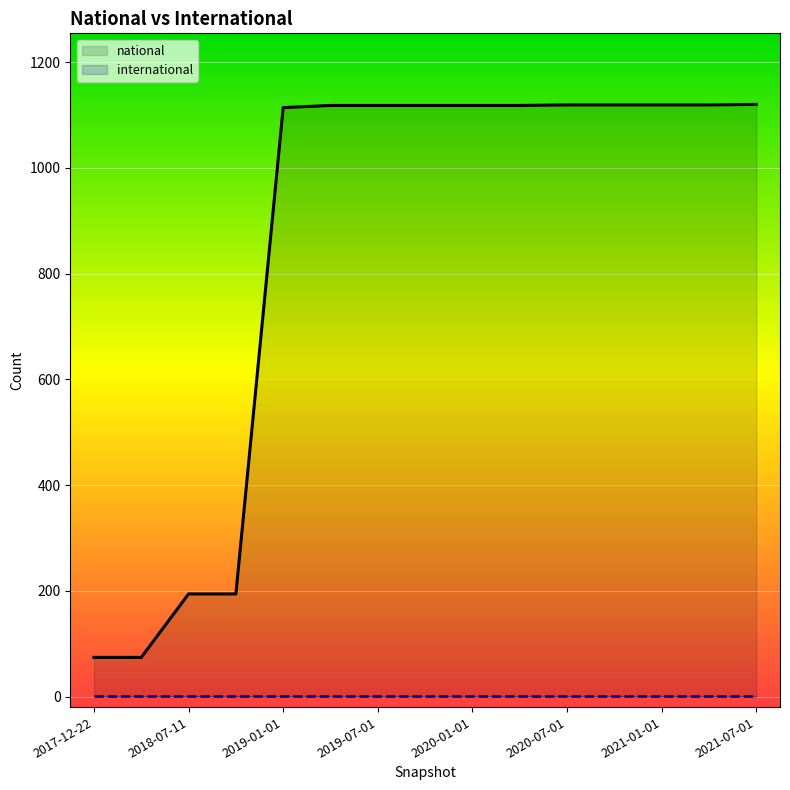

True or false: the data has more than 1 interior local peaks.

False